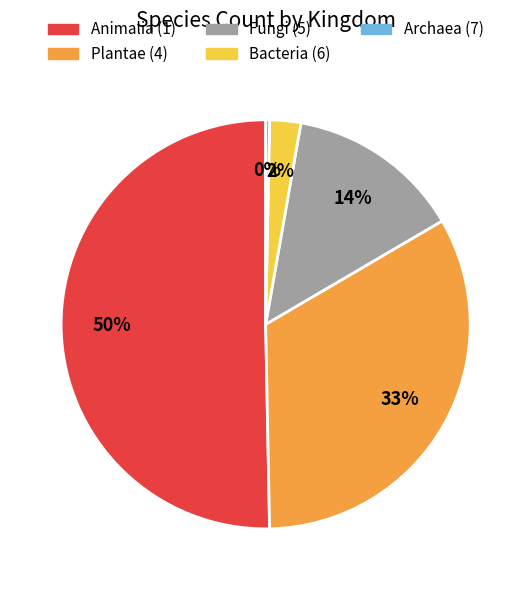

To the nearest percent, what is the average slice percentage?

20%